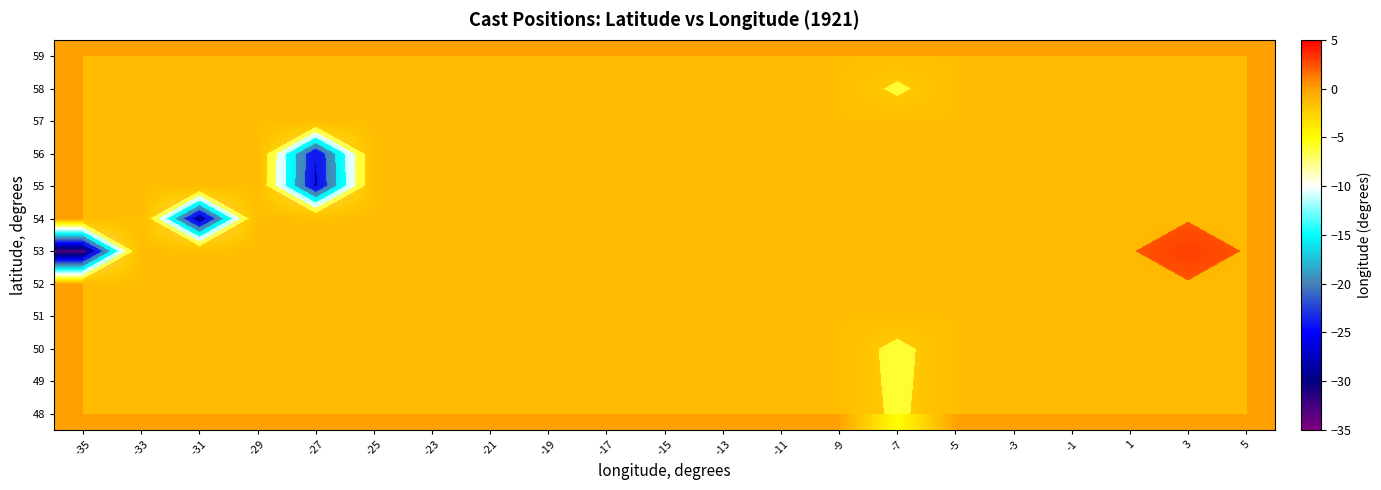

At how many categories does at least one series exceed -5?

21